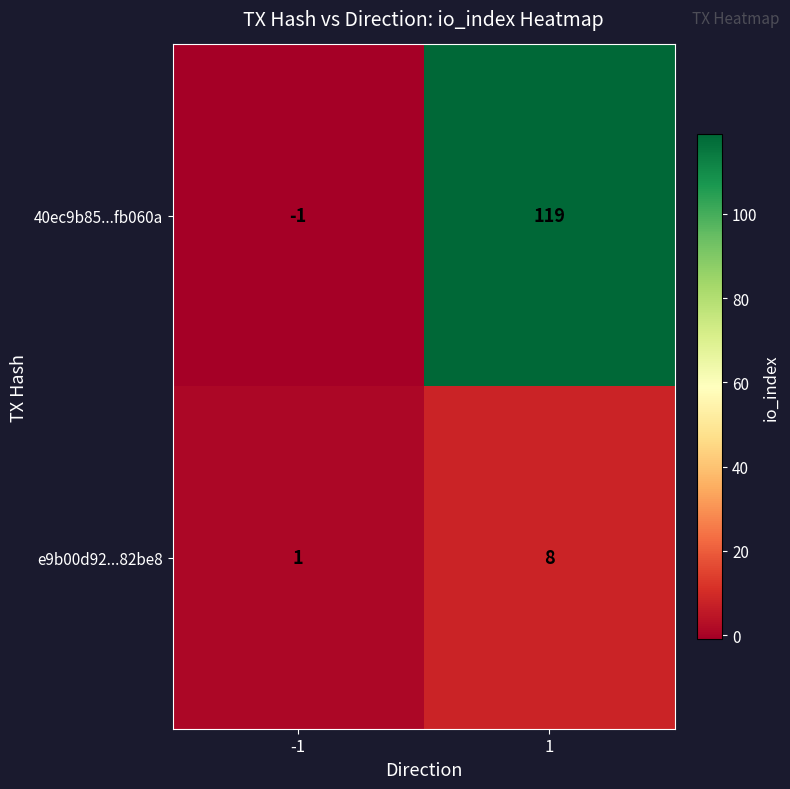

Which series changed the most between -1 and 1?

40ec9b85...fb060a